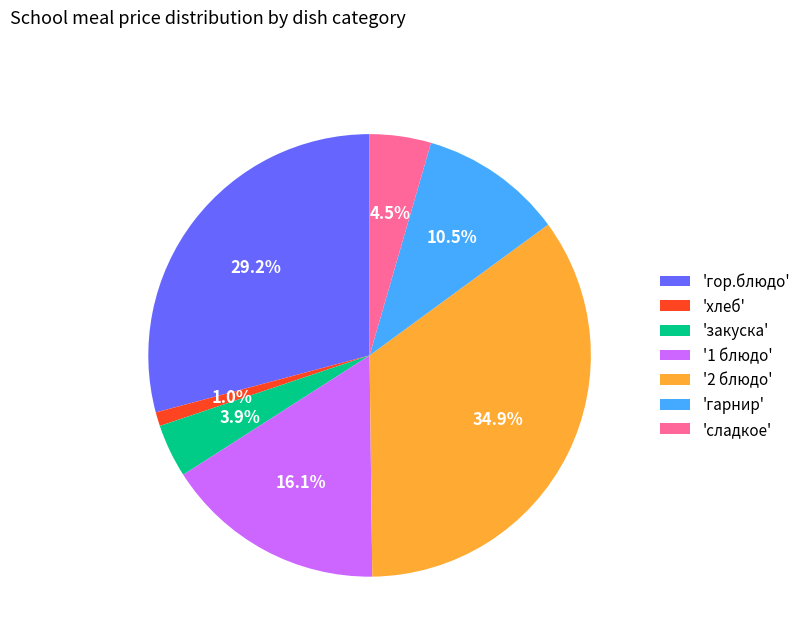

To the nearest percent, what is the difference between the largest and smallest slice percentages?

34%